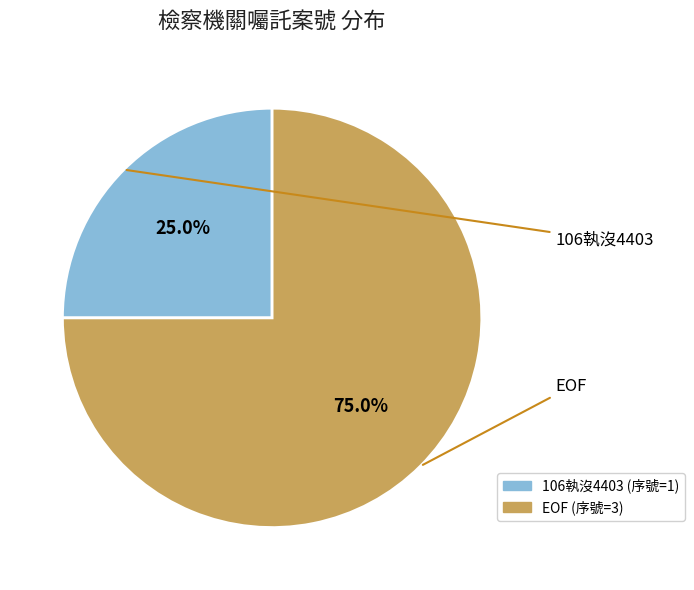

To the nearest percent, what is the difference between the largest and smallest slice percentages?

50%